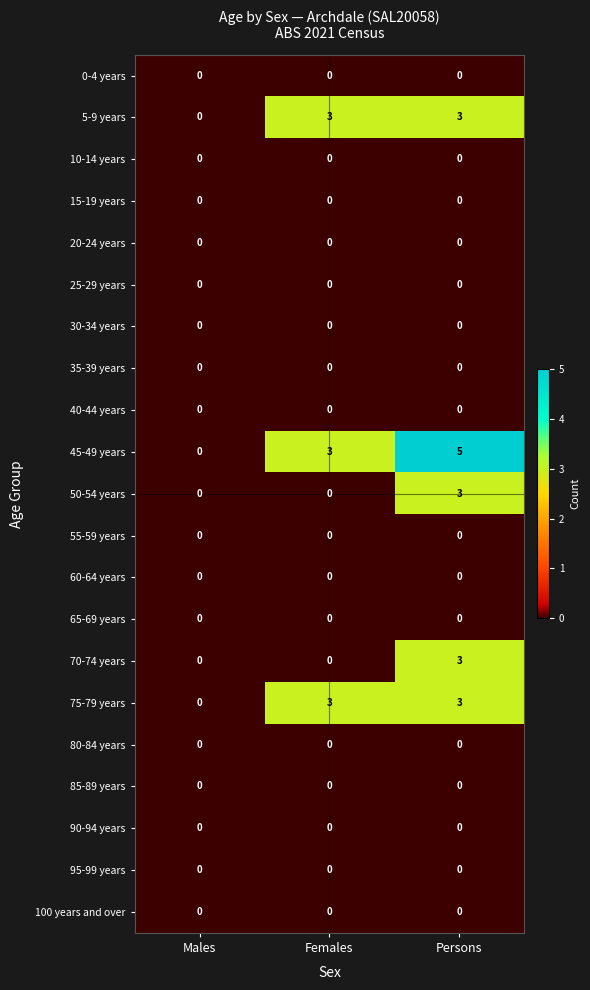

How many categories are shown in the chart?

3